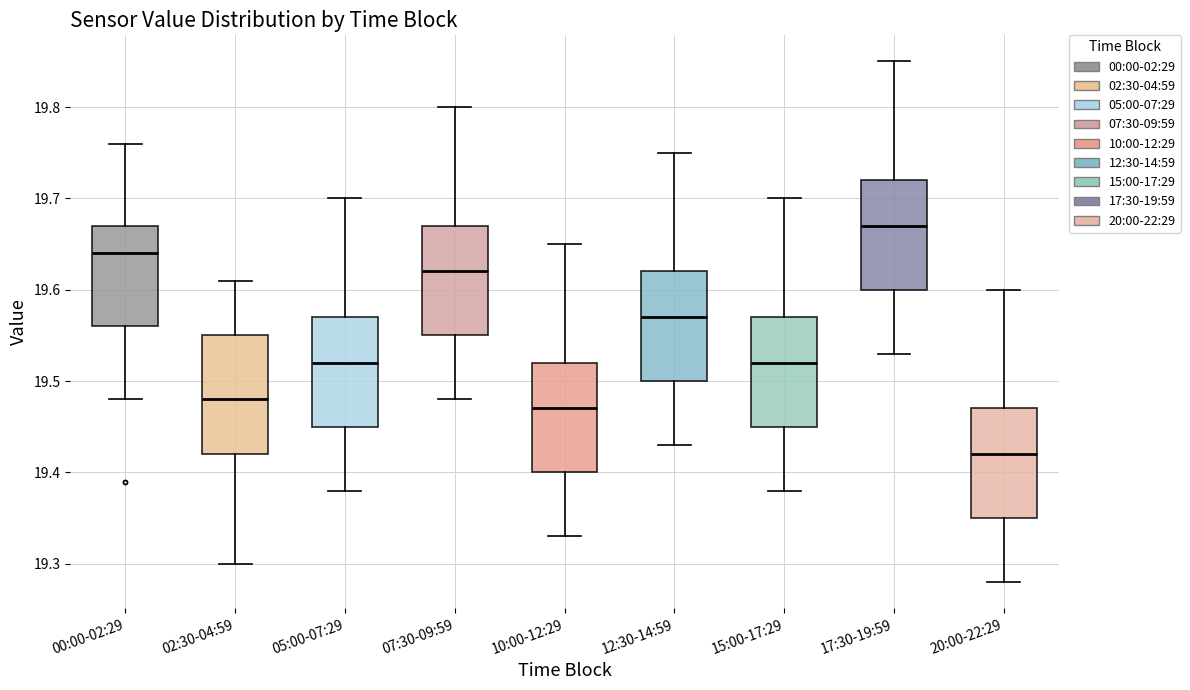

Where does the lower whisker of the box for 17:30-19:59 end on the y-axis? The values are not printed on the chart, so give them approximately, as read against the axis.

19.53